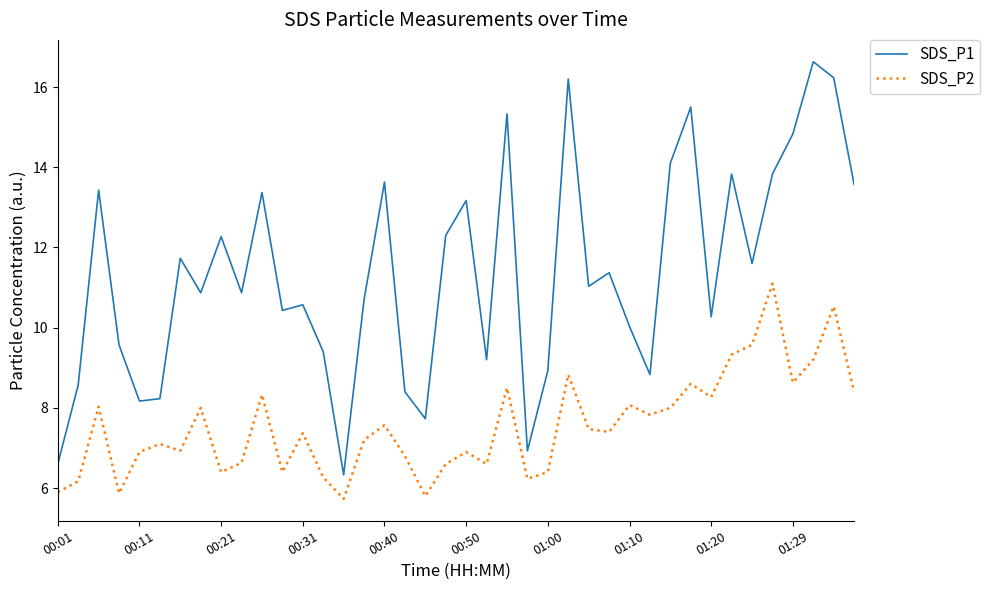

Count the number of data series in this chart.

2